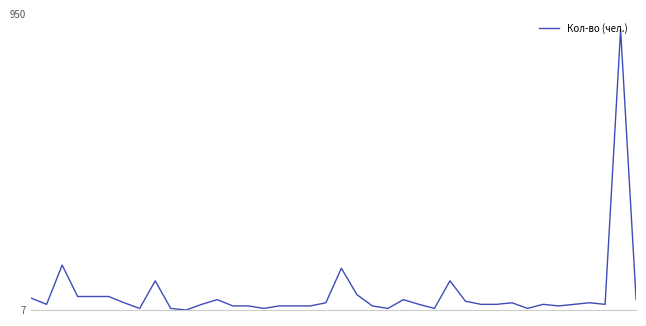

Does the chart display data point markers on the line(s)?

No